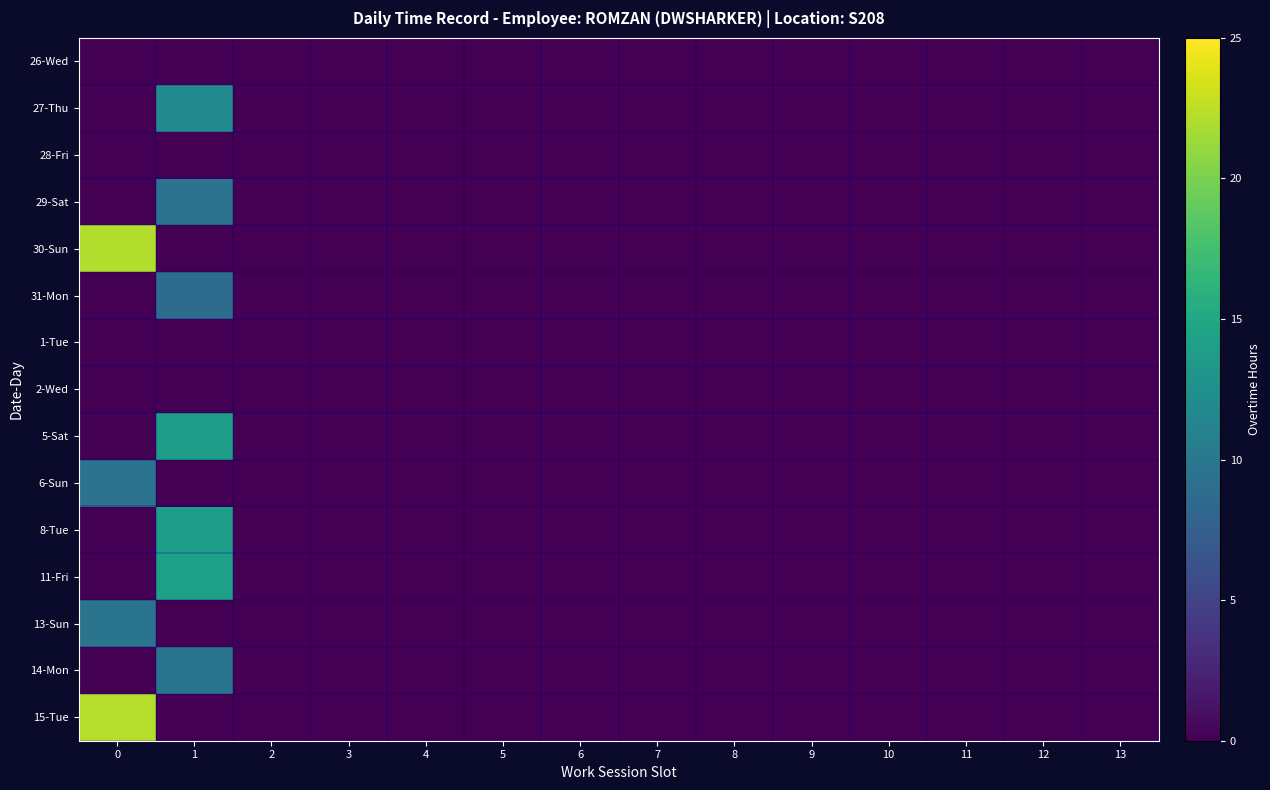

Reading right to left, what are all the values shown in this chart?

26-Wed: 13=0.0	12=0.0	11=0.0	10=0.0	9=0.0	8=0.0	7=0.0	6=0.0	5=0.0	4=0.0	3=0.0	2=0.0	1=0.0	0=0.0
27-Thu: 13=0.0	12=0.0	11=0.0	10=0.0	9=0.0	8=0.0	7=0.0	6=0.0	5=0.0	4=0.0	3=0.0	2=0.0	1=11.9	0=0.0
28-Fri: 13=0.0	12=0.0	11=0.0	10=0.0	9=0.0	8=0.0	7=0.0	6=0.0	5=0.0	4=0.0	3=0.0	2=0.0	1=0.0	0=0.0
29-Sat: 13=0.0	12=0.0	11=0.0	10=0.0	9=0.0	8=0.0	7=0.0	6=0.0	5=0.0	4=0.0	3=0.0	2=0.0	1=9.5	0=0.0
30-Sun: 13=0.0	12=0.0	11=0.0	10=0.0	9=0.0	8=0.0	7=0.0	6=0.0	5=0.0	4=0.0	3=0.0	2=0.0	1=0.0	0=22.1
31-Mon: 13=0.0	12=0.0	11=0.0	10=0.0	9=0.0	8=0.0	7=0.0	6=0.0	5=0.0	4=0.0	3=0.0	2=0.0	1=8.8	0=0.0
1-Tue: 13=0.0	12=0.0	11=0.0	10=0.0	9=0.0	8=0.0	7=0.0	6=0.0	5=0.0	4=0.0	3=0.0	2=0.0	1=0.0	0=0.0
2-Wed: 13=0.0	12=0.0	11=0.0	10=0.0	9=0.0	8=0.0	7=0.0	6=0.0	5=0.0	4=0.0	3=0.0	2=0.0	1=0.0	0=0.0
5-Sat: 13=0.0	12=0.0	11=0.0	10=0.0	9=0.0	8=0.0	7=0.0	6=0.0	5=0.0	4=0.0	3=0.0	2=0.0	1=14.0	0=0.0
6-Sun: 13=0.0	12=0.0	11=0.0	10=0.0	9=0.0	8=0.0	7=0.0	6=0.0	5=0.0	4=0.0	3=0.0	2=0.0	1=0.0	0=9.5
8-Tue: 13=0.0	12=0.0	11=0.0	10=0.0	9=0.0	8=0.0	7=0.0	6=0.0	5=0.0	4=0.0	3=0.0	2=0.0	1=13.9	0=0.0
11-Fri: 13=0.0	12=0.0	11=0.0	10=0.0	9=0.0	8=0.0	7=0.0	6=0.0	5=0.0	4=0.0	3=0.0	2=0.0	1=14.2	0=0.0
13-Sun: 13=0.0	12=0.0	11=0.0	10=0.0	9=0.0	8=0.0	7=0.0	6=0.0	5=0.0	4=0.0	3=0.0	2=0.0	1=0.0	0=9.7
14-Mon: 13=0.0	12=0.0	11=0.0	10=0.0	9=0.0	8=0.0	7=0.0	6=0.0	5=0.0	4=0.0	3=0.0	2=0.0	1=9.7	0=0.0
15-Tue: 13=0.0	12=0.0	11=0.0	10=0.0	9=0.0	8=0.0	7=0.0	6=0.0	5=0.0	4=0.0	3=0.0	2=0.0	1=0.0	0=22.2